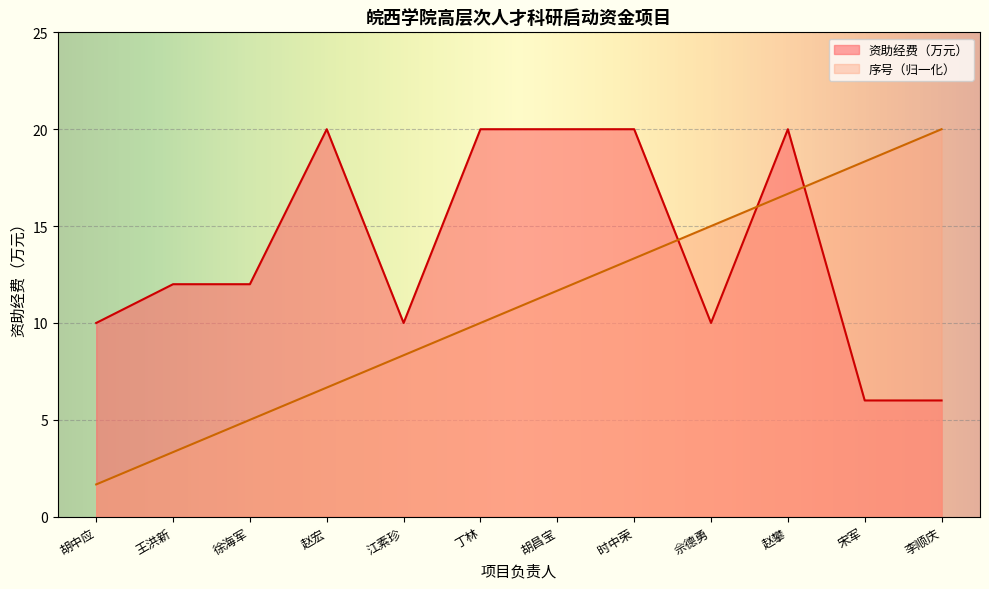

Reading left to right, what are all the values shown in this chart?

资助经费（万元）: 10.0	12.0	12.0	20.0	10.0	20.0	20.0	20.0	10.0	20.0	6.0	6.0
序号: 1.7	3.3	5.0	6.7	8.3	10.0	11.7	13.3	15.0	16.7	18.3	20.0